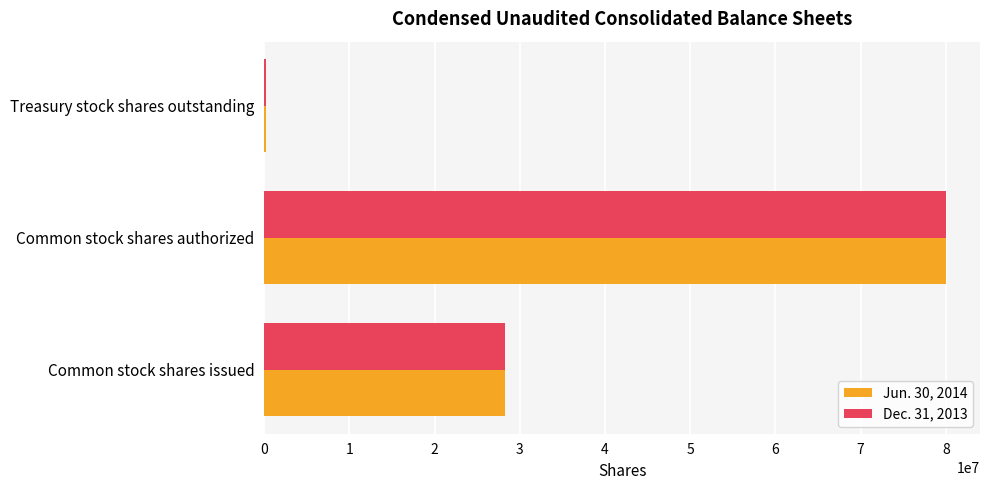

What is the greatest value displayed?

80000000